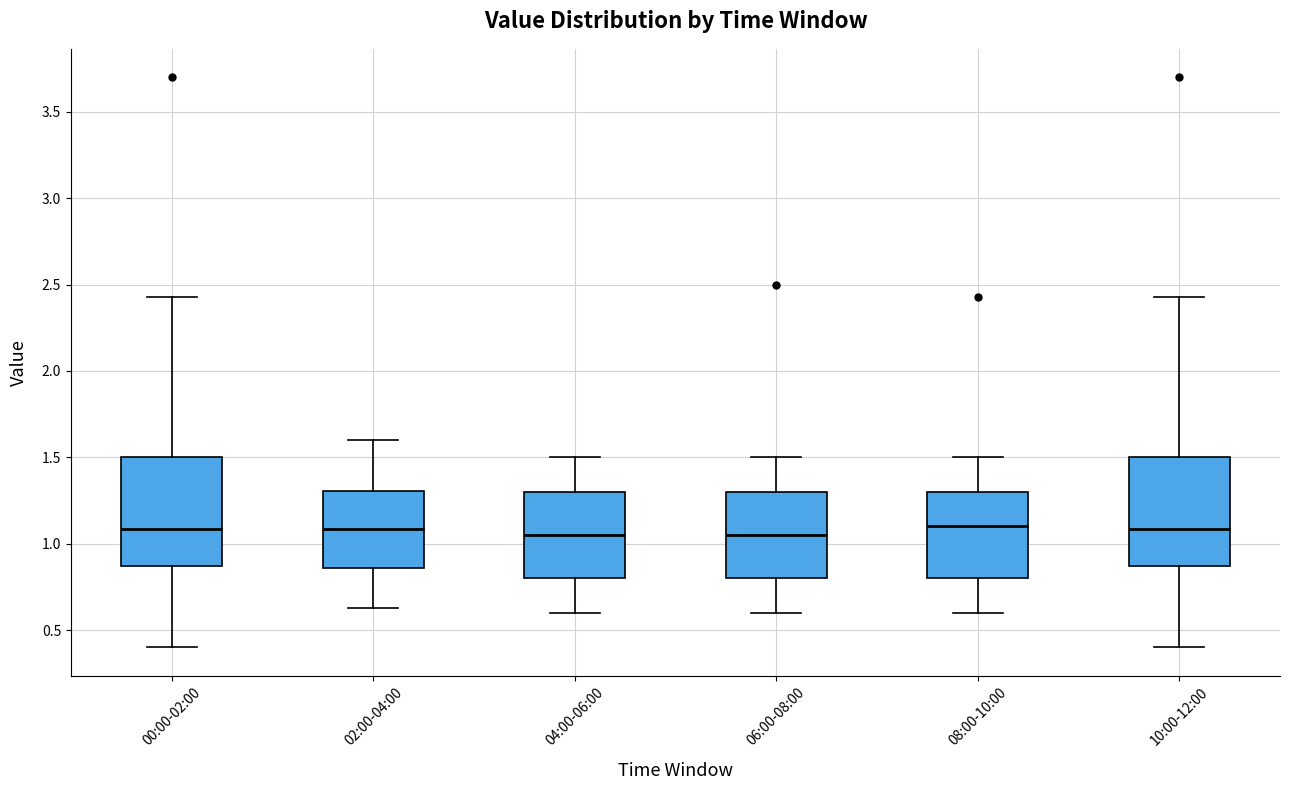

Where does the median line of the box for 02:00-04:00 sit on the y-axis? The values are not printed on the chart, so give them approximately, as read against the axis.

1.10